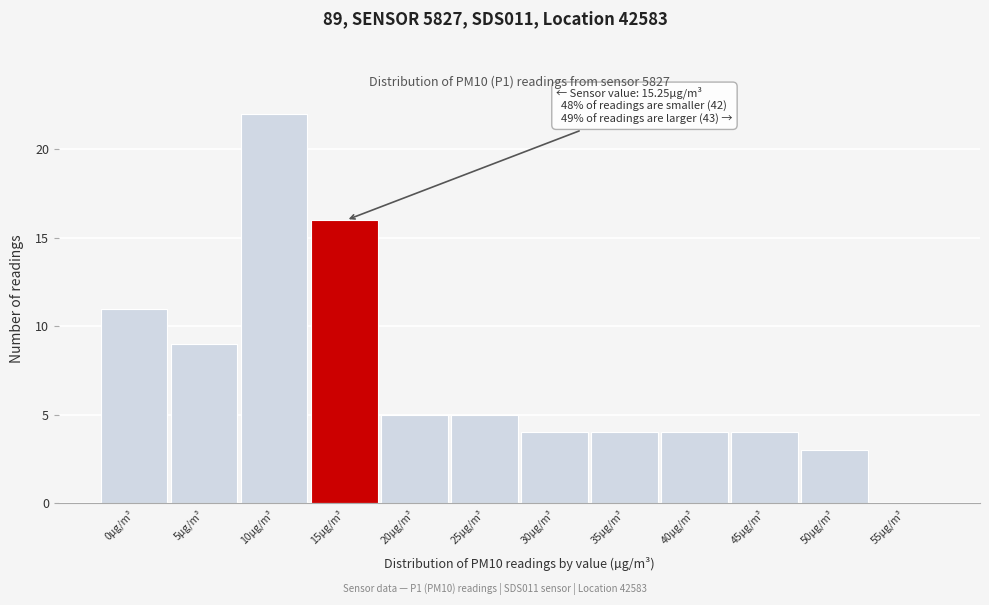

Reading right to left, transcribe all the data shown in this chart.

55µg/m³=0	50µg/m³=3	45µg/m³=4	40µg/m³=4	35µg/m³=4	30µg/m³=4	25µg/m³=5	20µg/m³=5	15µg/m³=16	10µg/m³=22	5µg/m³=9	0µg/m³=11